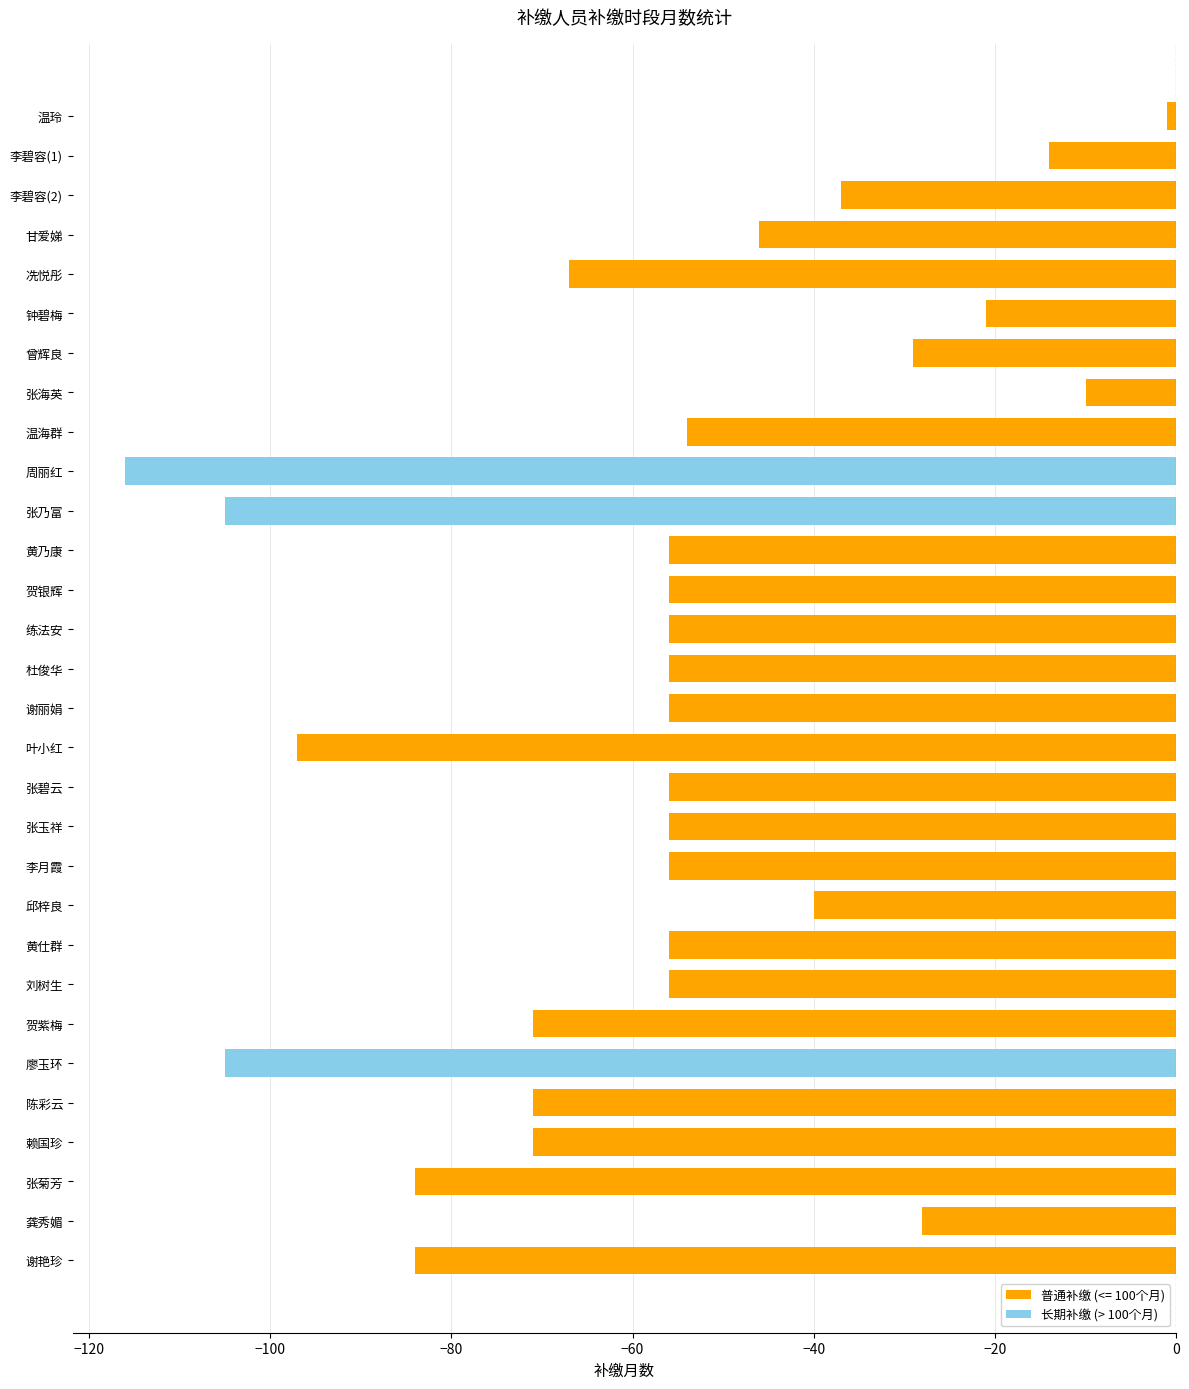

Reading top to bottom, list all the values displayed in this chart.

温玲=-1	李碧容(1)=-14	李碧容(2)=-37	甘爱娣=-46	冼悦彤=-67	钟碧梅=-21	曾辉良=-29	张海英=-10	温海群=-54	周丽红=-116	张乃富=-105	黄乃康=-56	贺银辉=-56	练法安=-56	杜俊华=-56	谢丽娟=-56	叶小红=-97	张碧云=-56	张玉祥=-56	李月霞=-56	邱梓良=-40	黄仕群=-56	刘树生=-56	贺紫梅=-71	廖玉环=-105	陈彩云=-71	赖国珍=-71	张菊芳=-84	龚秀媚=-28	谢艳珍=-84